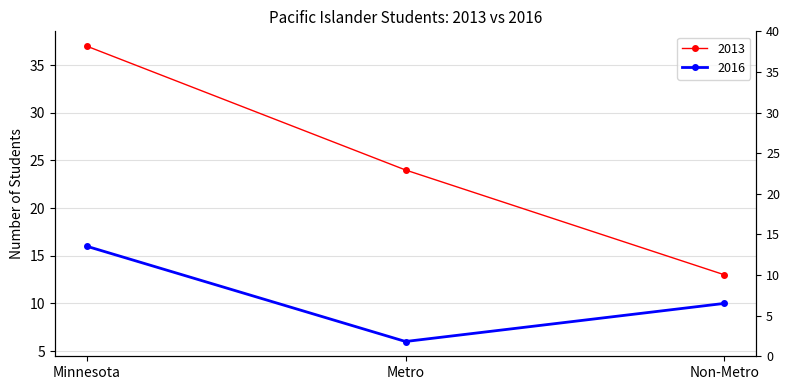

Where does the 2016 series first go above 10?

Minnesota